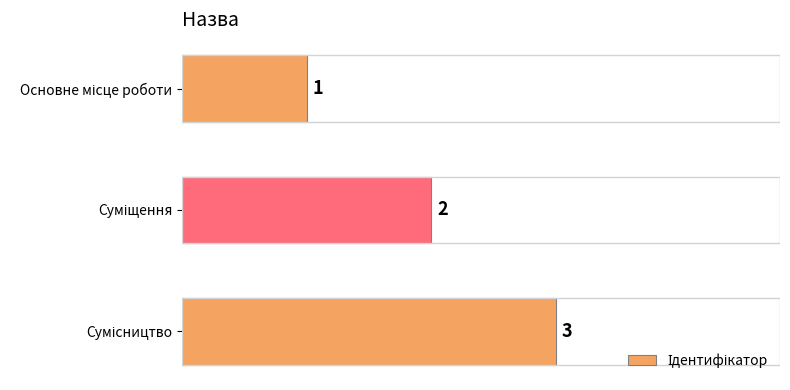

What is the difference between the second highest and minimum values?

1